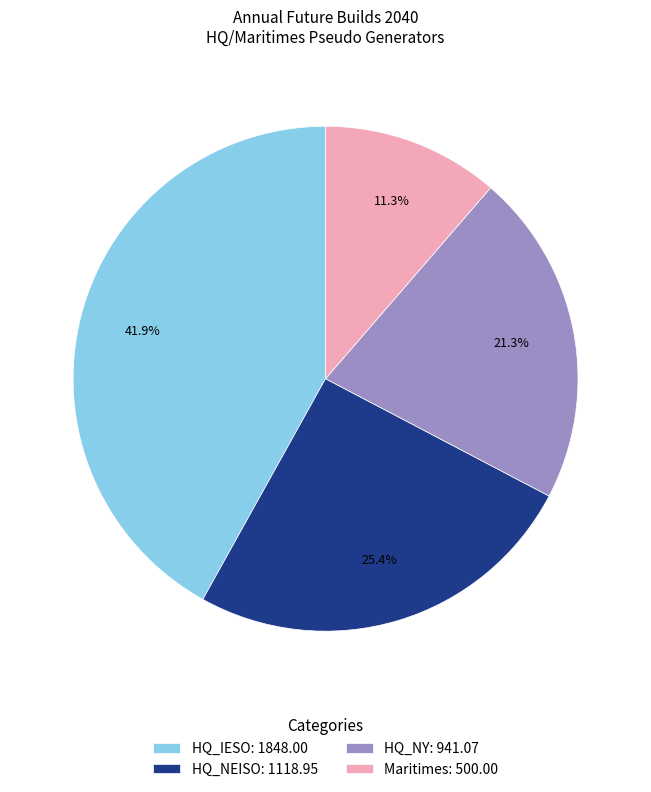

To the nearest percent, what portion does HQ_NEISO represent?

25%